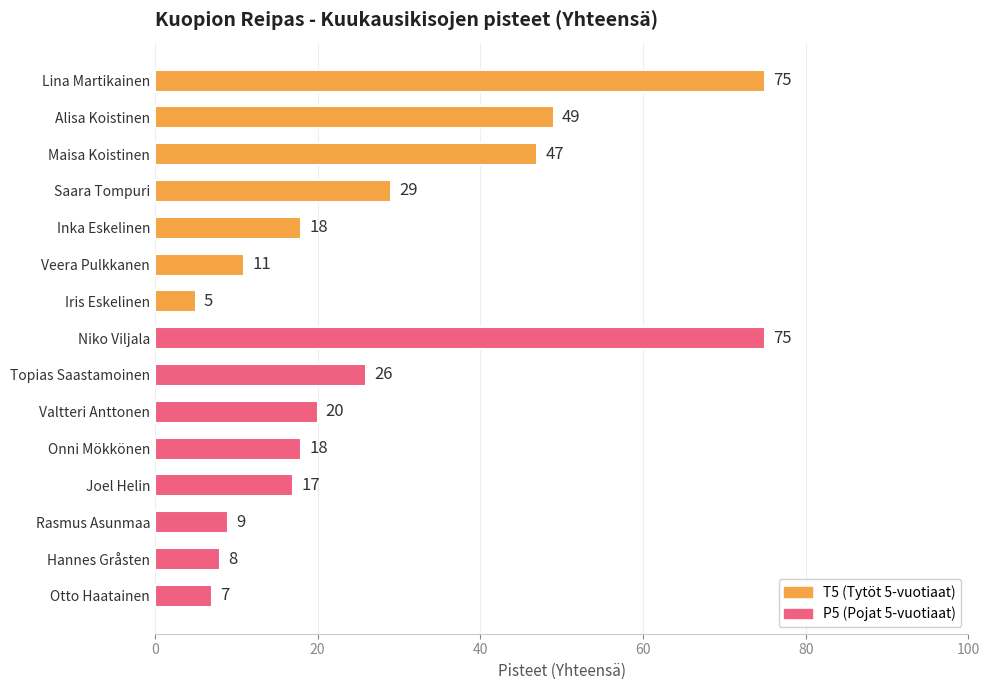

What is the approximate value at Saara Tompuri, to the nearest 5?

30